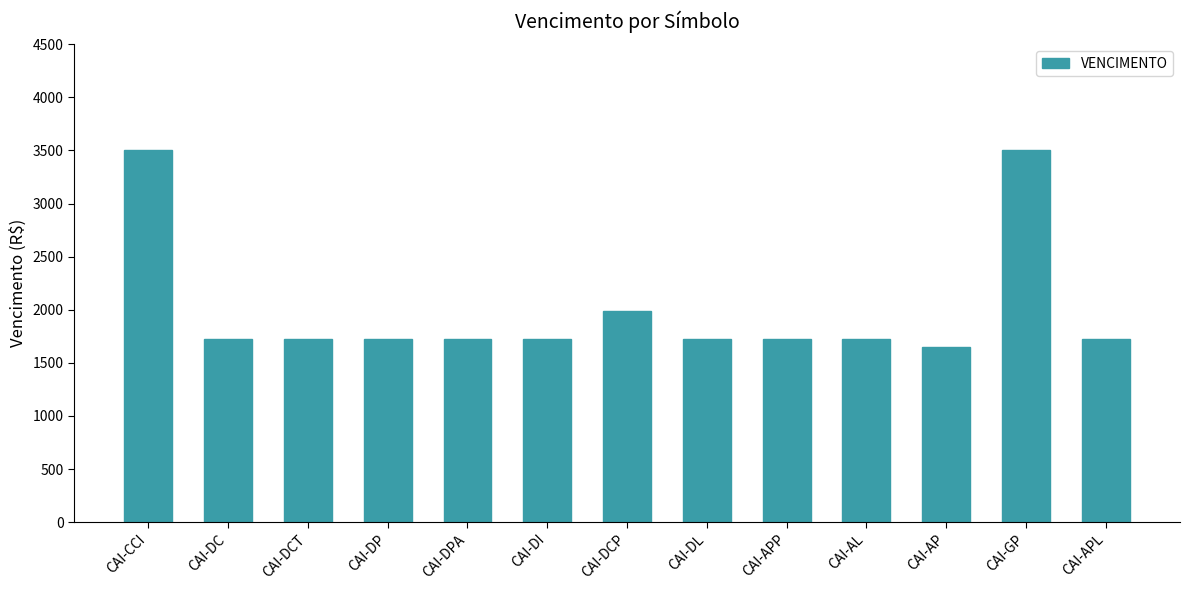

What value does the data have at CAI-DCT?

1726.3